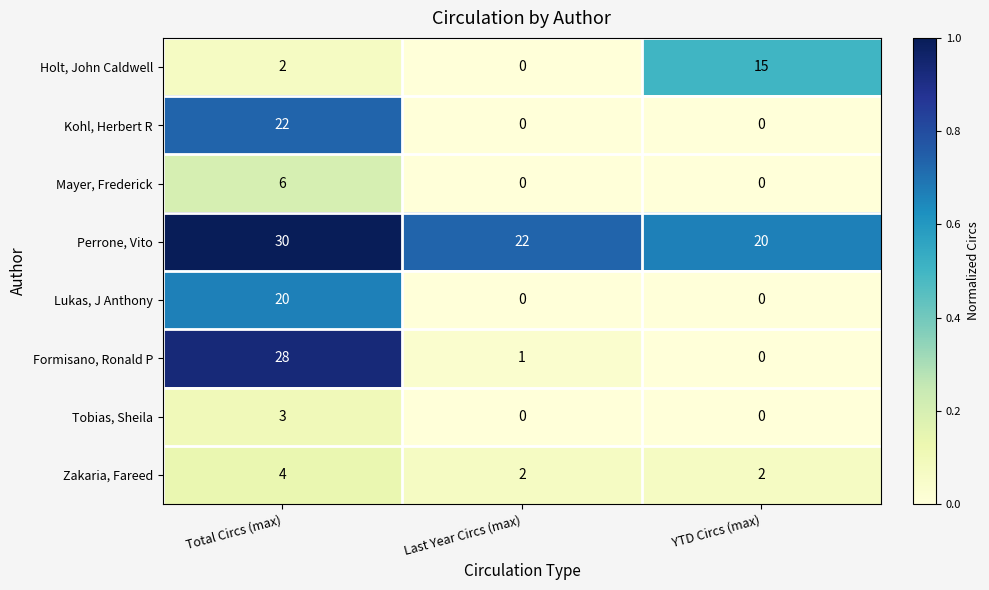

At which category is the sum across all series the highest?

Total Circs (max)